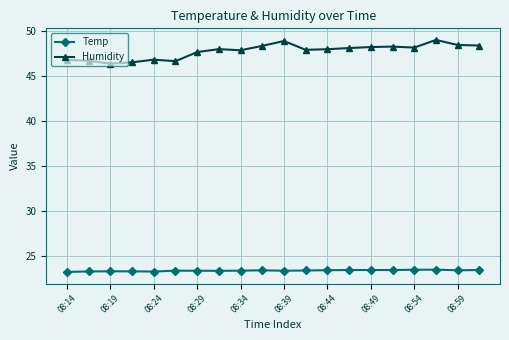

What is the value of the Temp point at the 11th from the left?

23.3